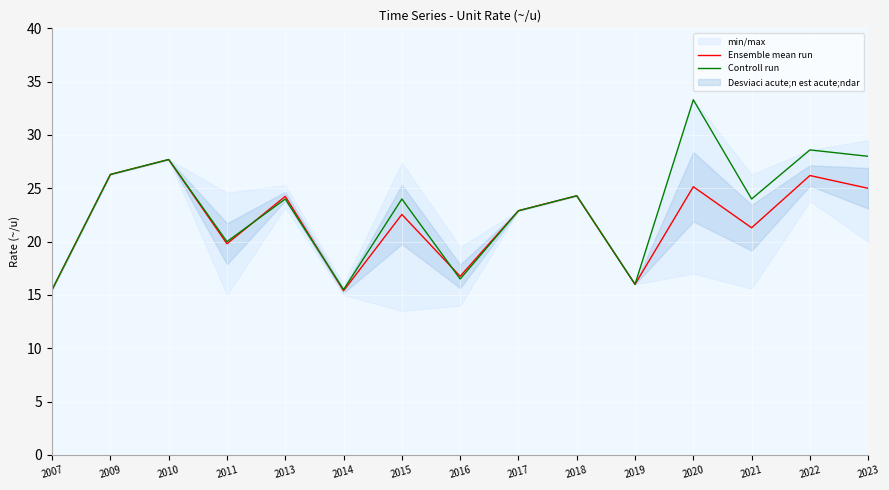

What is the sum of all Controll run values?

346.6